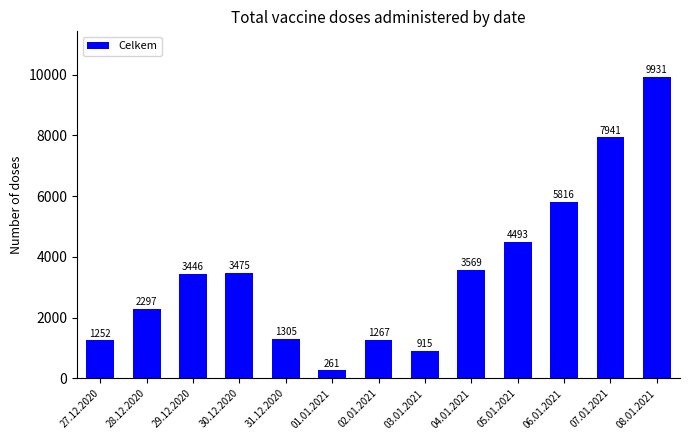

True or false: the data shows 1421 at 03.01.2021.

False